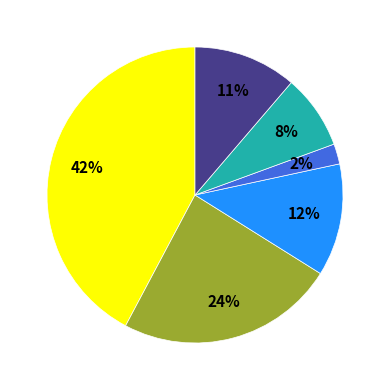

To the nearest percent, what is the average slice percentage?

17%